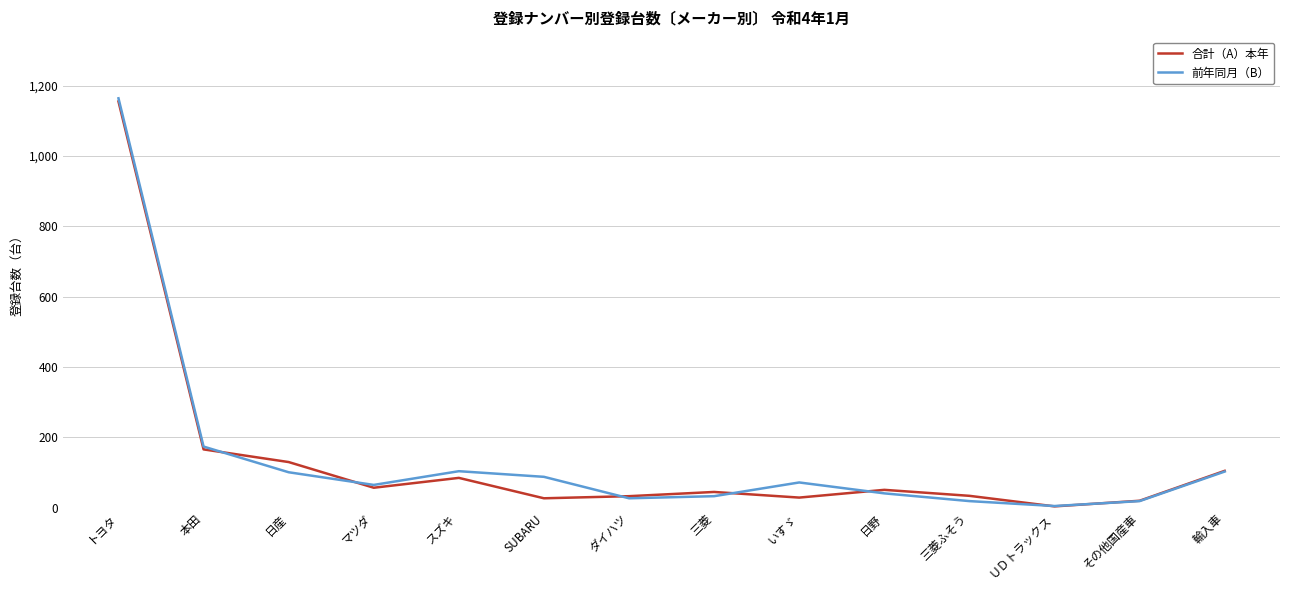

Which series has the widest spread of values?

前年同月（B）